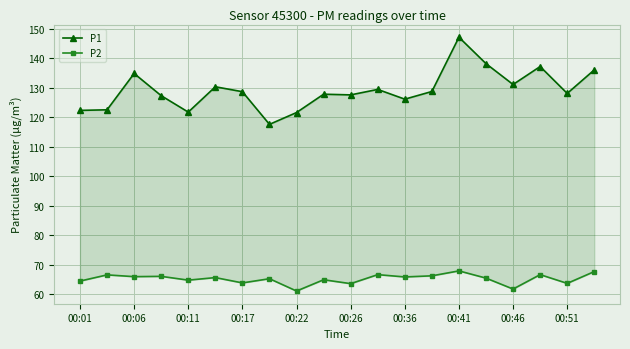

Reading left to right, extract all data points from this chart.

P1: 122.3	122.5	134.8	127.3	121.7	130.3	128.6	117.6	121.6	127.8	127.5	129.4	126.1	128.7	147.1	138.1	131.1	137.2	128.1	136.0
P2: 64.5	66.6	66.0	66.1	64.8	65.7	63.9	65.3	61.1	65.0	63.6	66.7	65.9	66.3	68.0	65.5	61.8	66.7	63.7	67.7